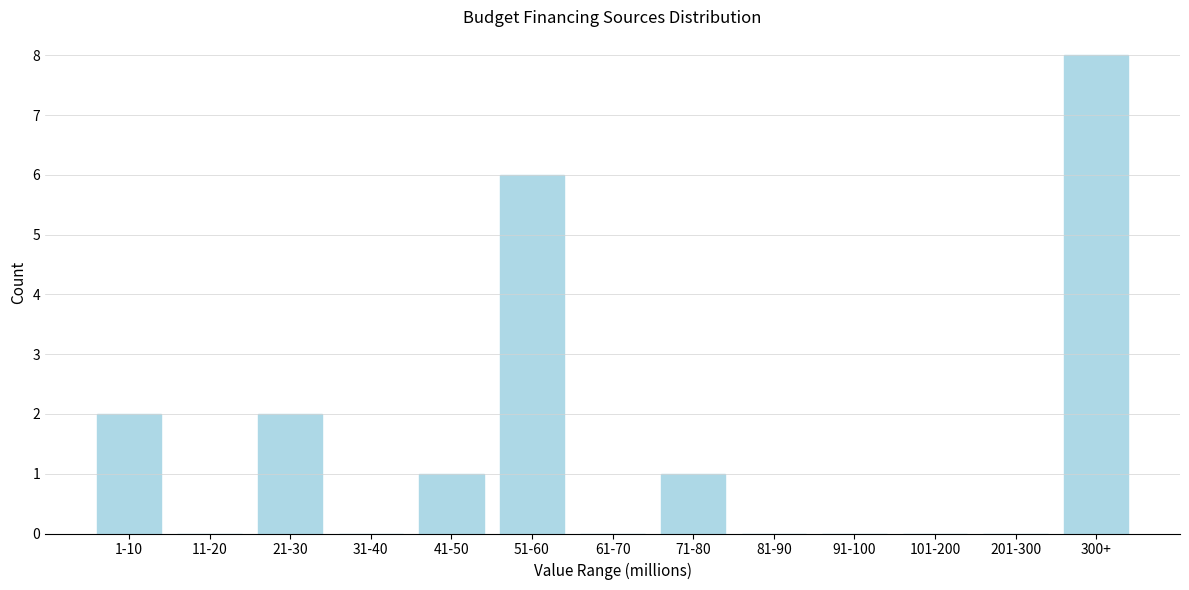

Reading left to right, extract all data points from this chart.

1-10=2	11-20=0	21-30=2	31-40=0	41-50=1	51-60=6	61-70=0	71-80=1	81-90=0	91-100=0	101-200=0	201-300=0	300+=8